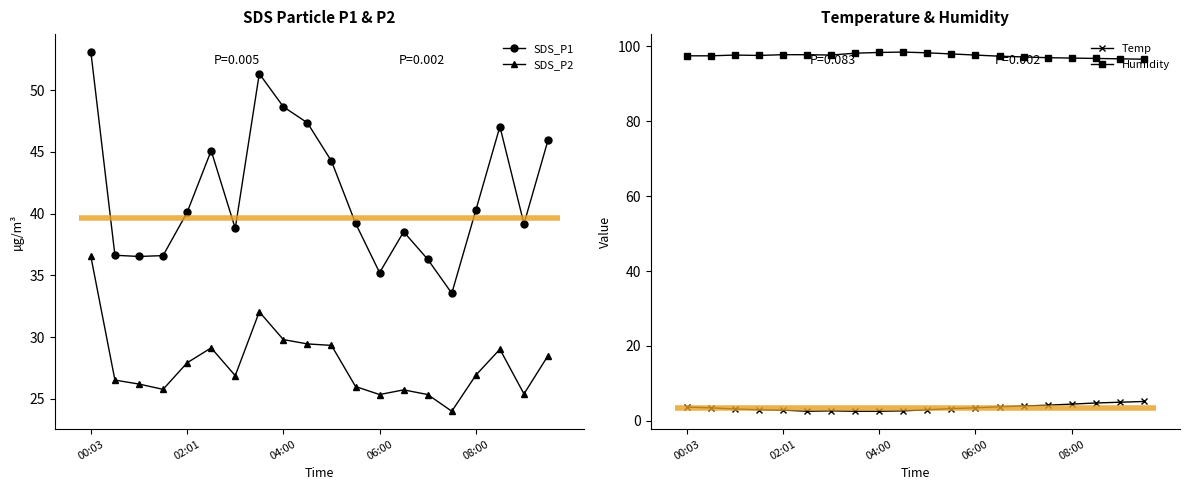

What is the value of the SDS_P1 point at the 20th from the left?

46.0